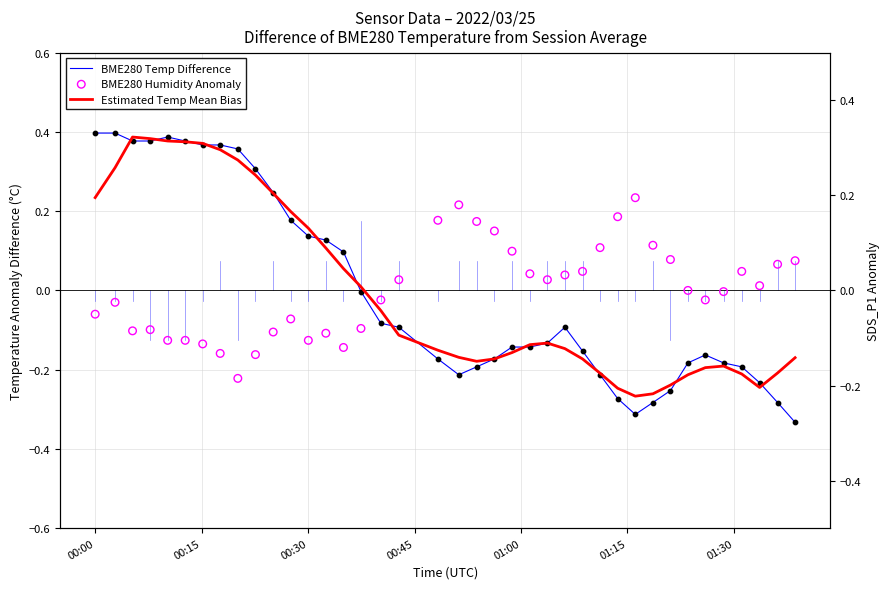

Which series has the largest Y range (max minus min)?

BME280 Temp Difference